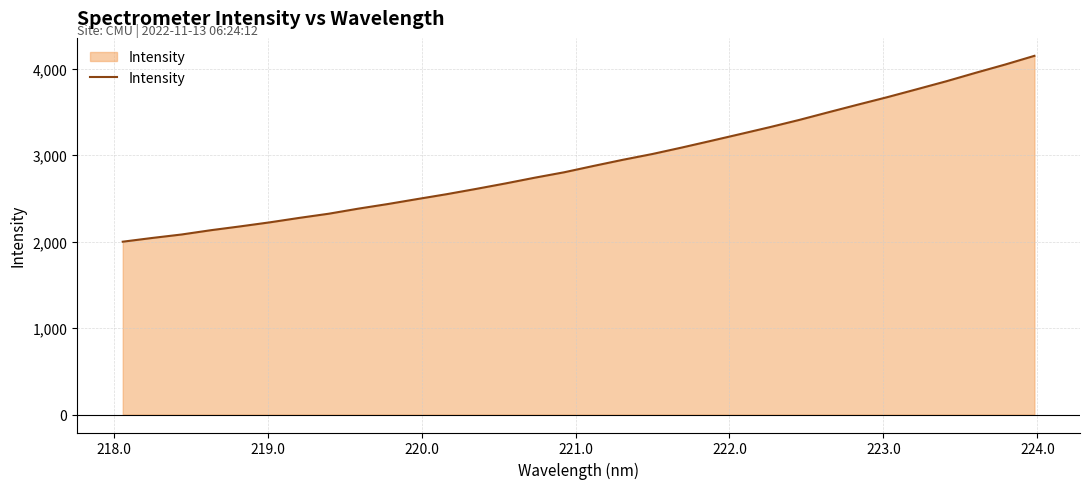

What is the difference between the maximum and minimum values?

2150.7